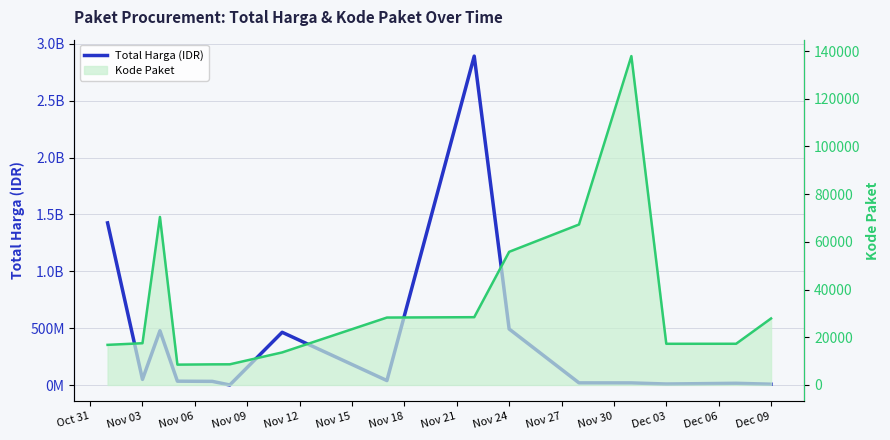

True or false: Total Harga (IDR) has a value of 7401240 at Dec 09.

True